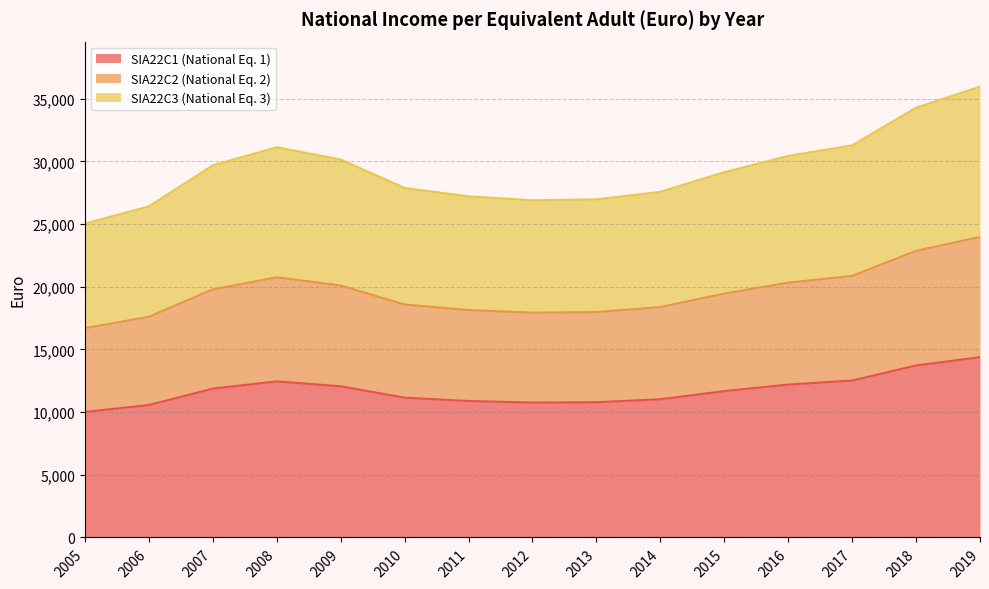

Which category has the lowest value in the SIA22C1 (National Eq. 1) series?

2005